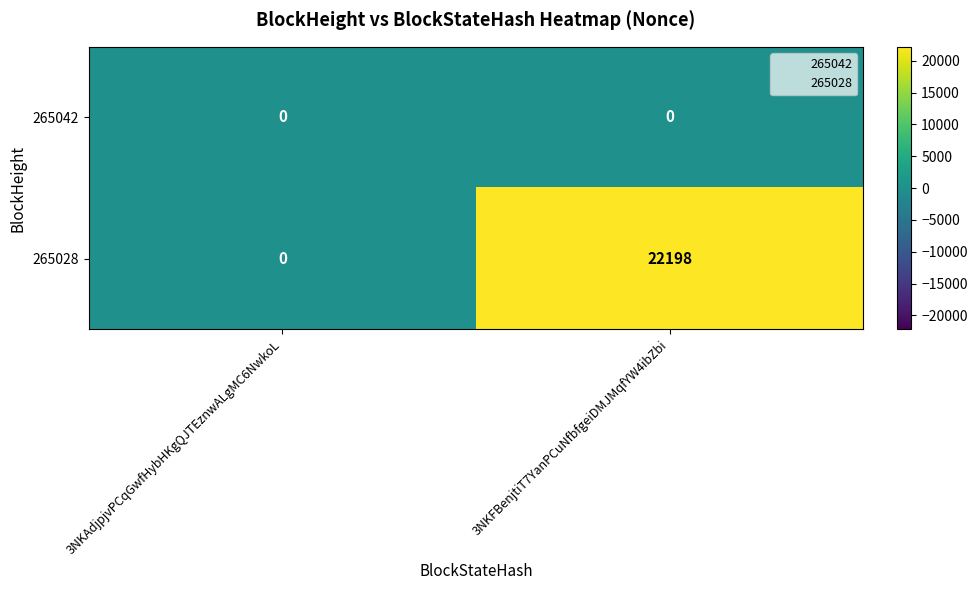

Rank the series at 3NKFBenjtiT7YanPCuNfbfgeiDMJMqfYW4ibZbi from highest to lowest value.

265028, 265042